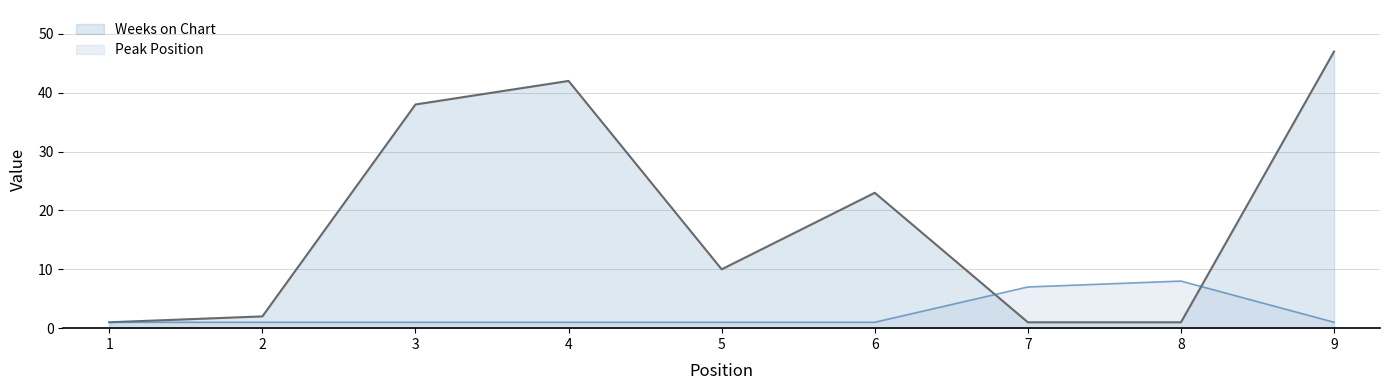

At which category is the sum across all series the highest?

9